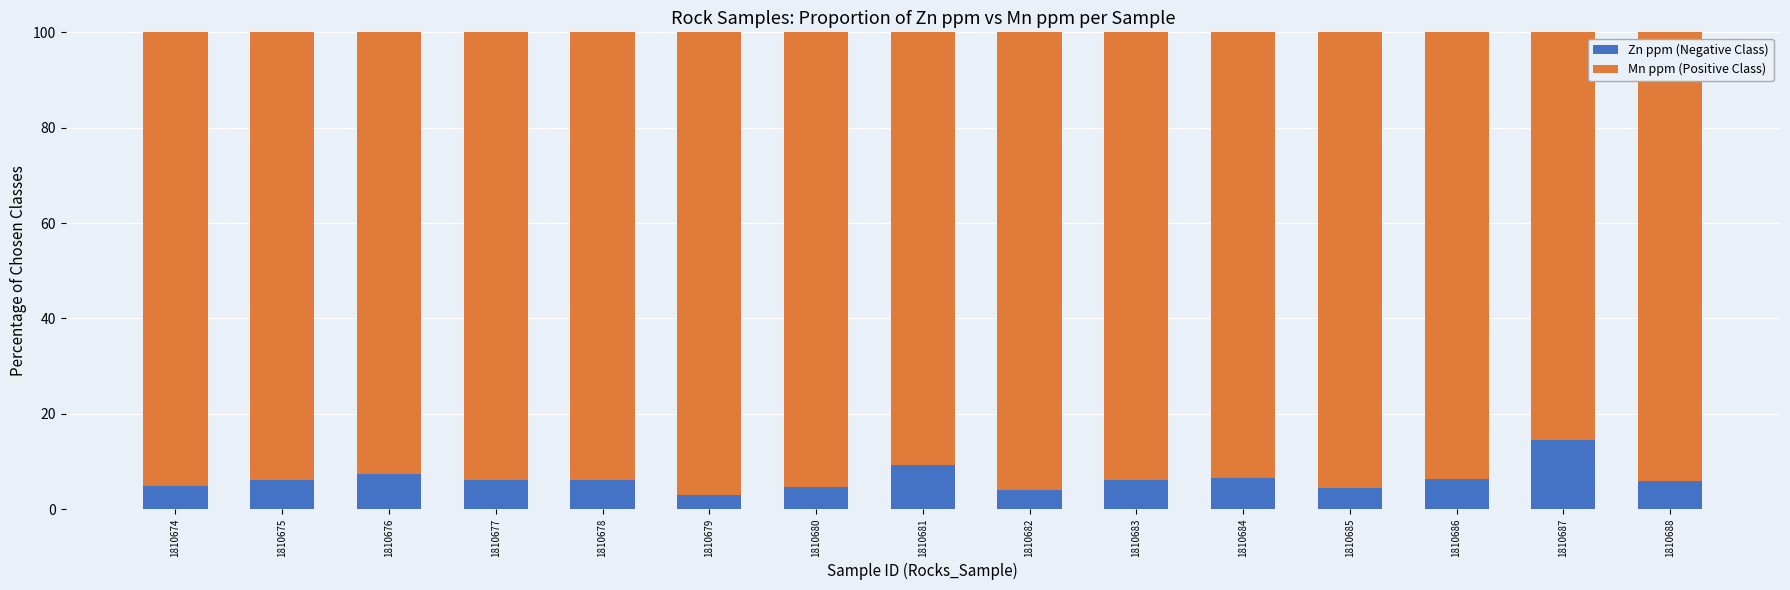

What is the highest value of the Zn ppm (Negative Class) series?

14.4